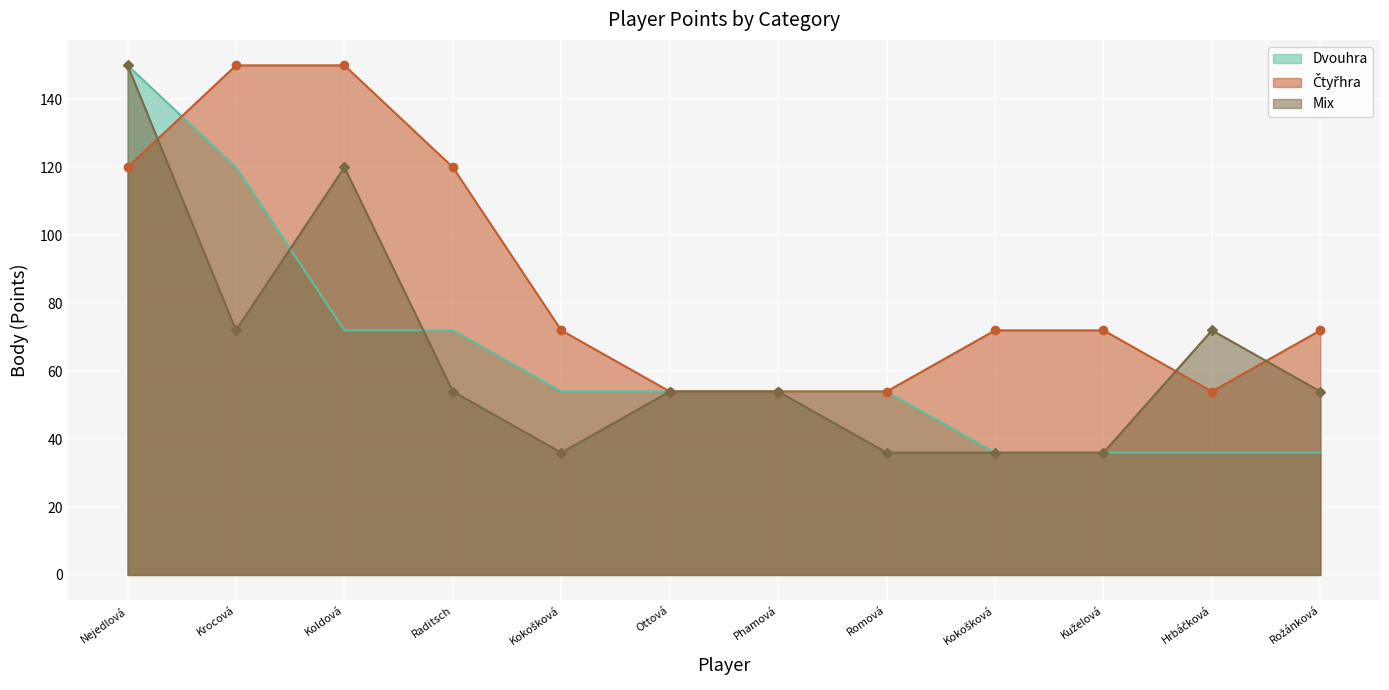

At which label does Dvouhra reach its minimum?

Kokošková